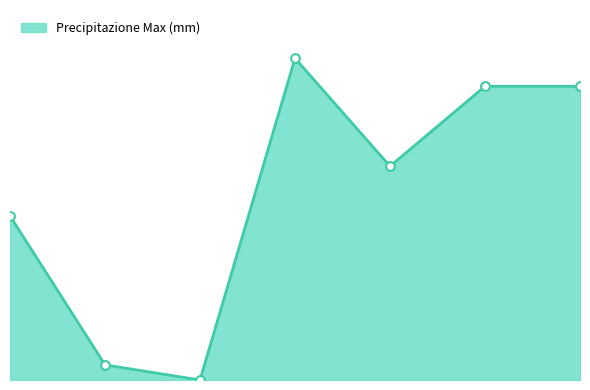

Which has a higher value, 2021-11-23 or 2021-11-27?

2021-11-27